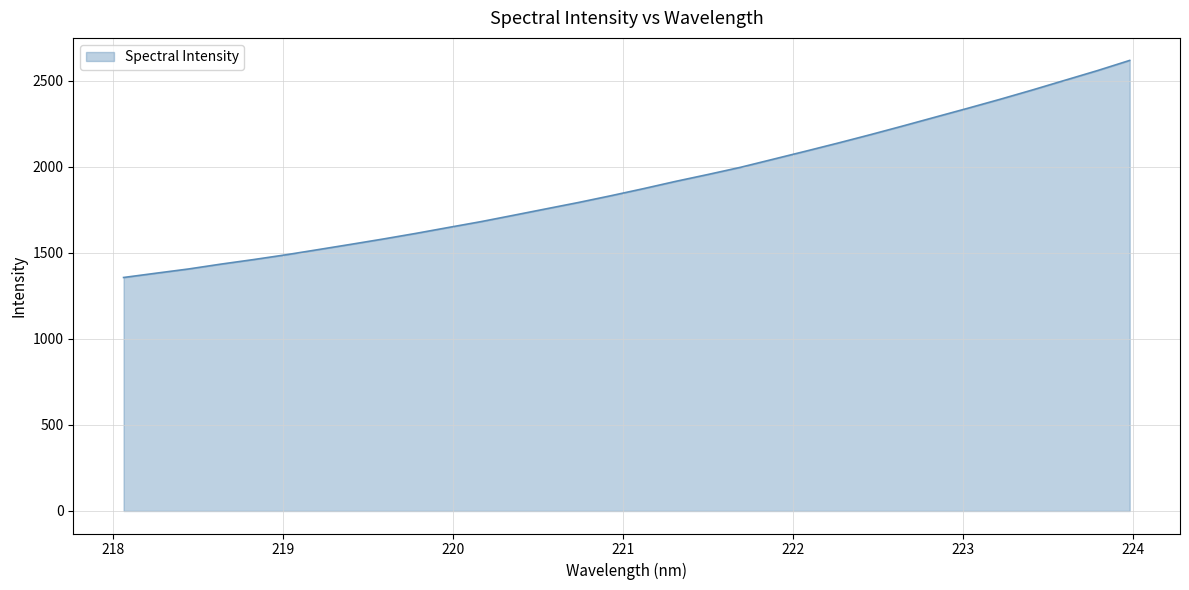

What is the greatest value displayed?

2617.1